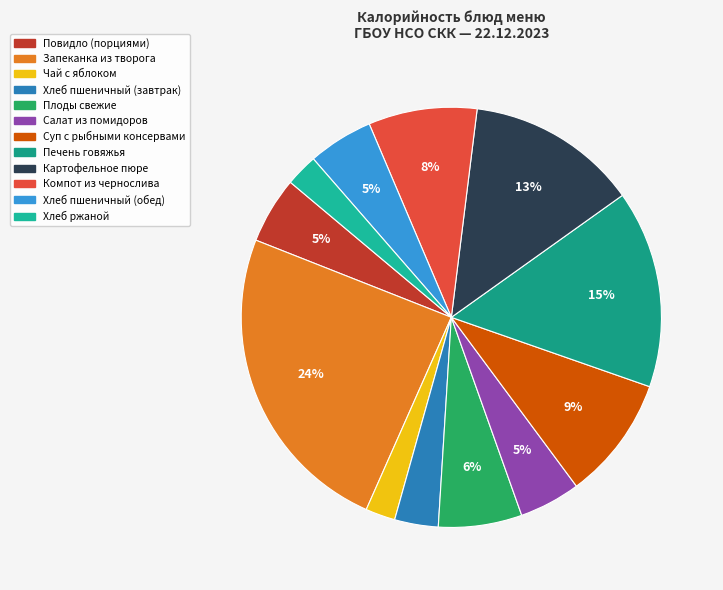

How many slices are in this pie chart?

12